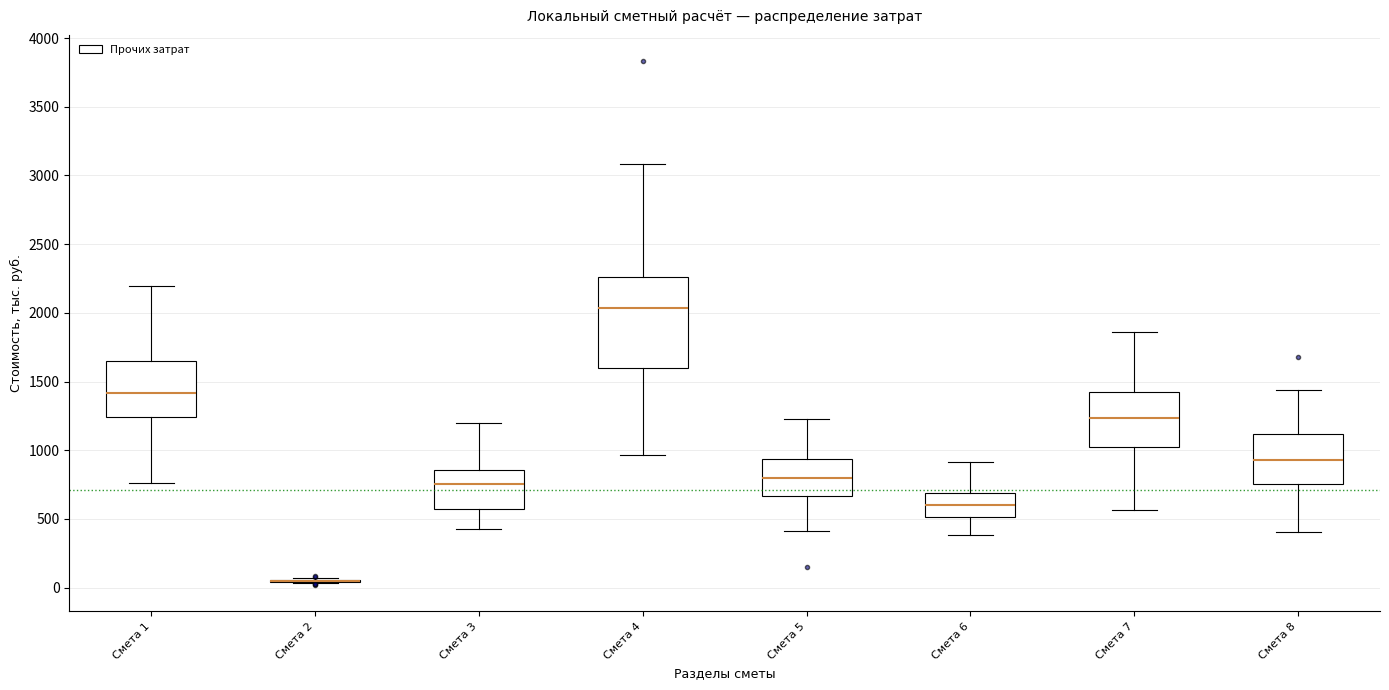

Reading left to right, read every box against the y-axis: the position of its median line, the range the box covers, and the ends of its whiskers. The values are not printed on the chart, so give them approximately, as read against the axis.

Смета 1: median 1400, box 1250 to 1650, whiskers 750 to 2200
Смета 2: box collapsed to a line at 50, whiskers 50 to 50
Смета 3: median 750, box 550 to 850, whiskers 450 to 1200
Смета 4: median 2050, box 1600 to 2250, whiskers 950 to 3100
Смета 5: median 800, box 650 to 950, whiskers 400 to 1250
Смета 6: median 600, box 500 to 700, whiskers 400 to 900
Смета 7: median 1250, box 1000 to 1450, whiskers 550 to 1850
Смета 8: median 950, box 750 to 1100, whiskers 400 to 1450